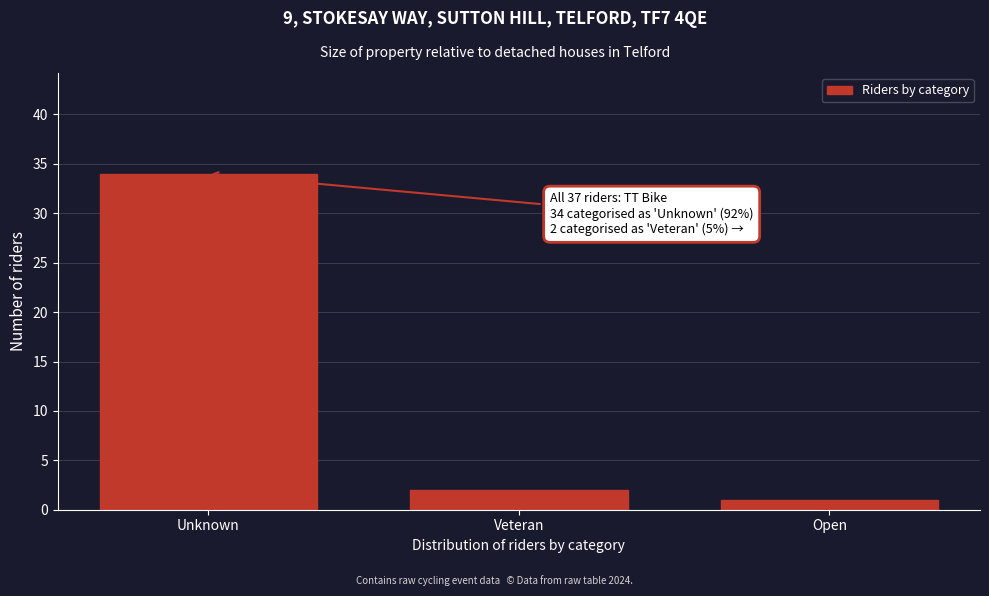

Reading left to right, transcribe all the data shown in this chart.

Unknown=34	Veteran=2	Open=1